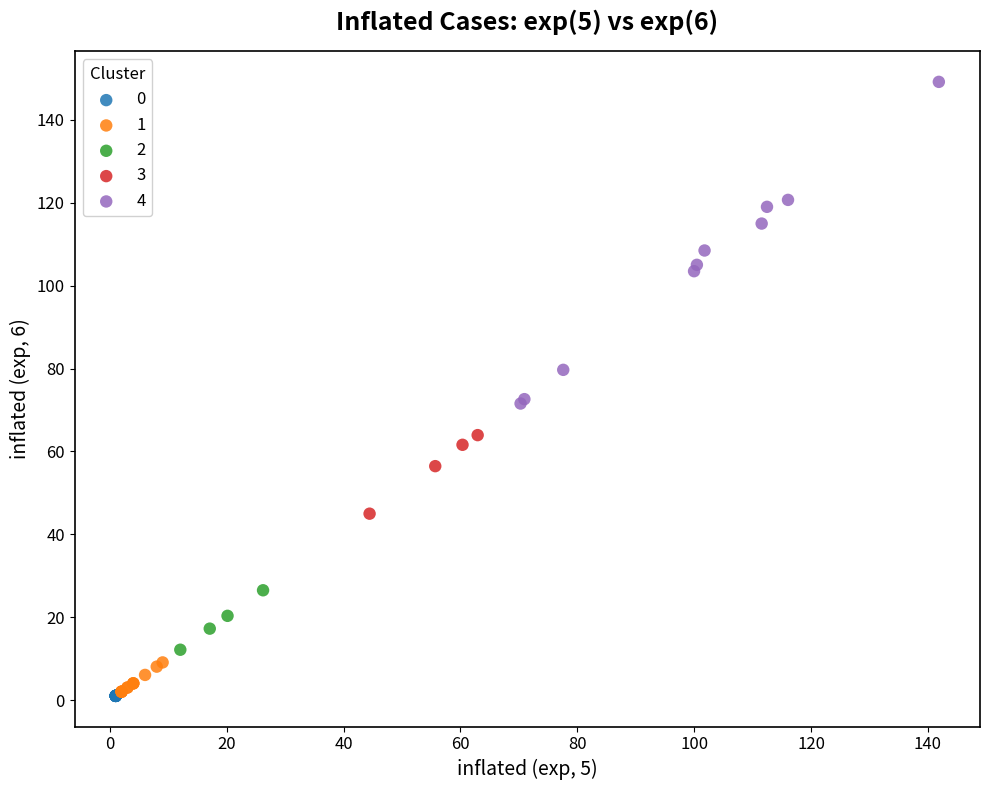

Which series contains the highest Y value?

4